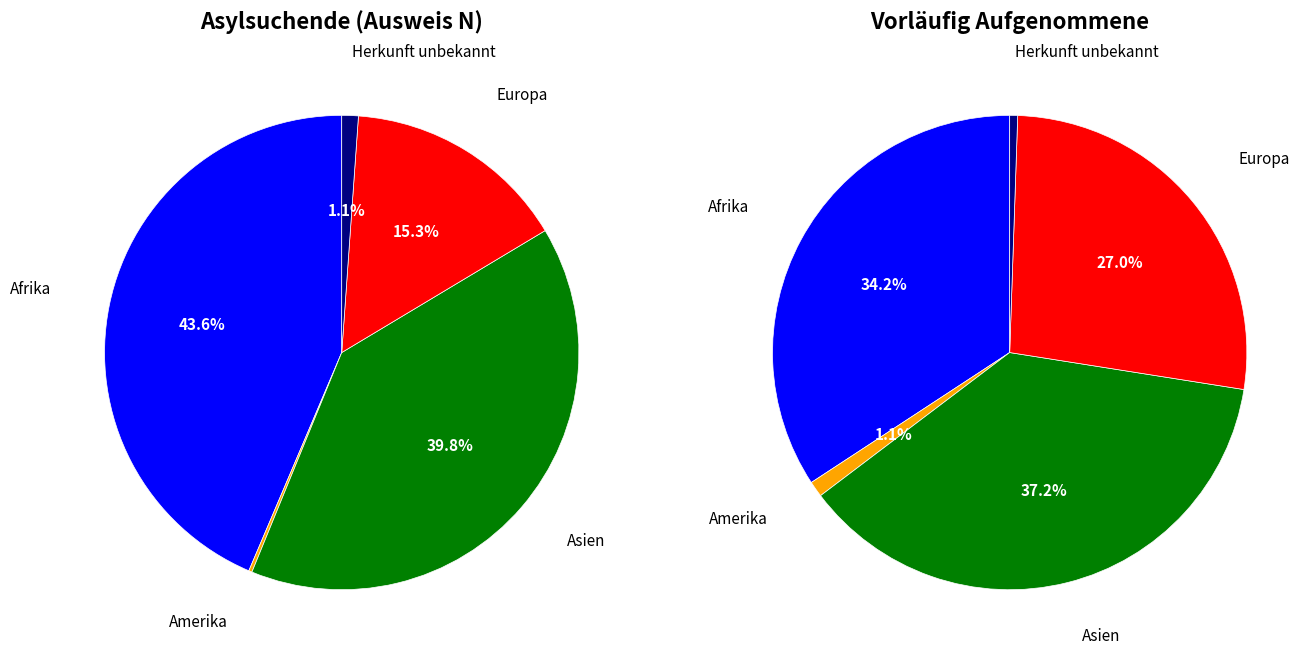

How many segments does this pie chart have?

5